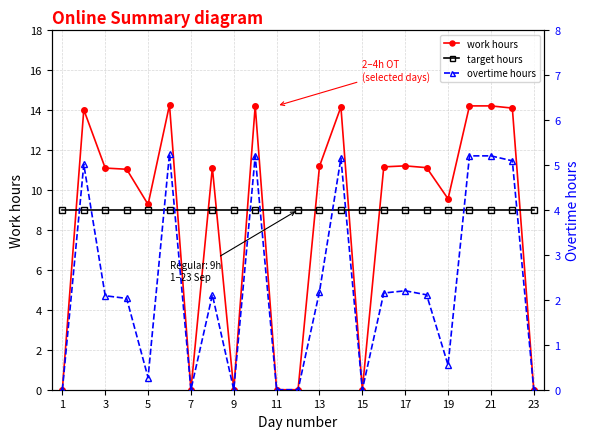

The value of target hours at 15 is 9.0. True or false?

True